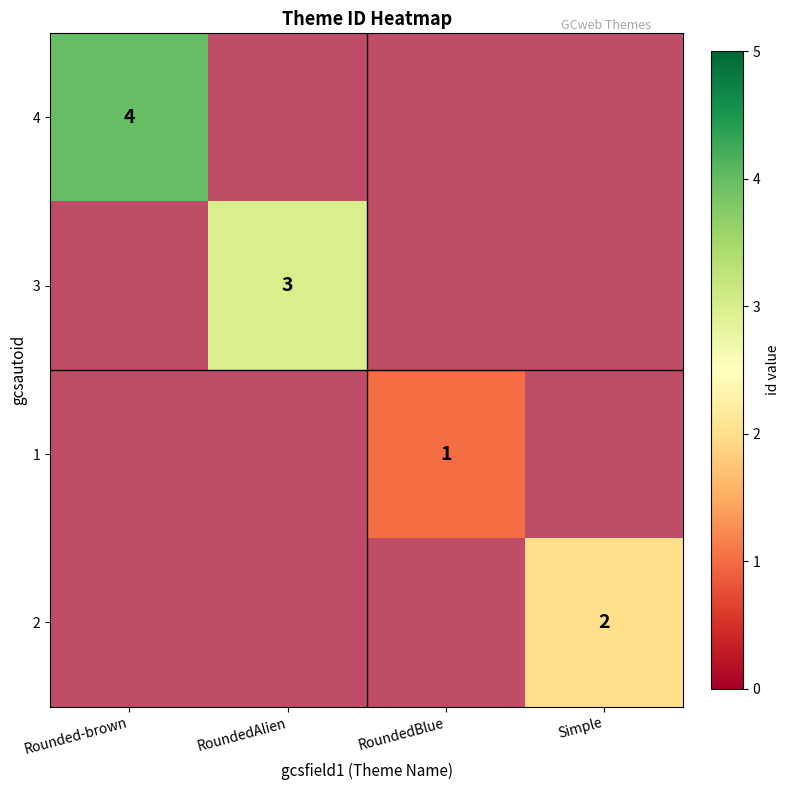

Count the 2 values in the range 0 to 2.

4